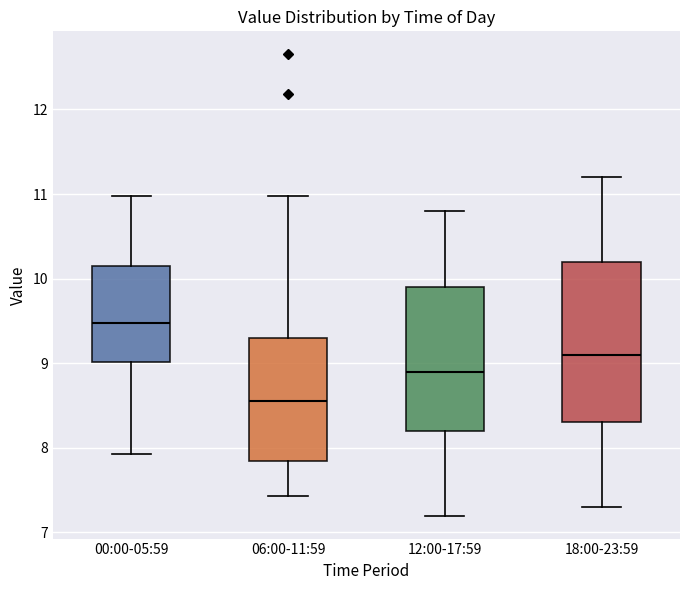

Where does the median line of the box for 12:00-17:59 sit on the y-axis? The values are not printed on the chart, so give them approximately, as read against the axis.

8.9